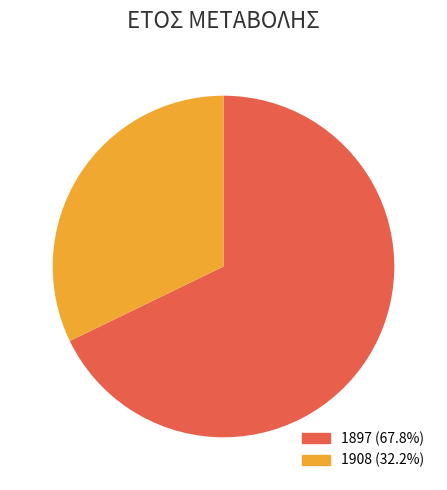

Is the sum of 1897 and 1908 greater than half?

Yes